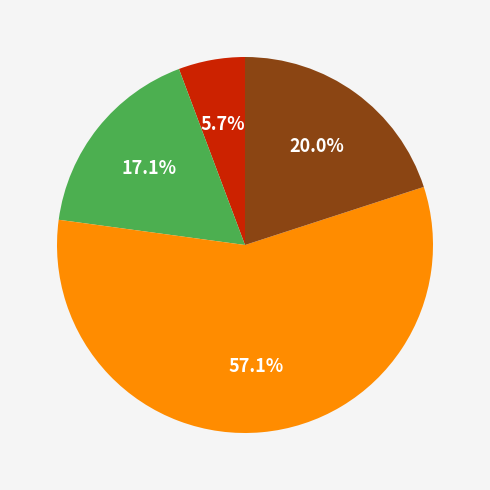

Does any single category account for the majority?

Yes